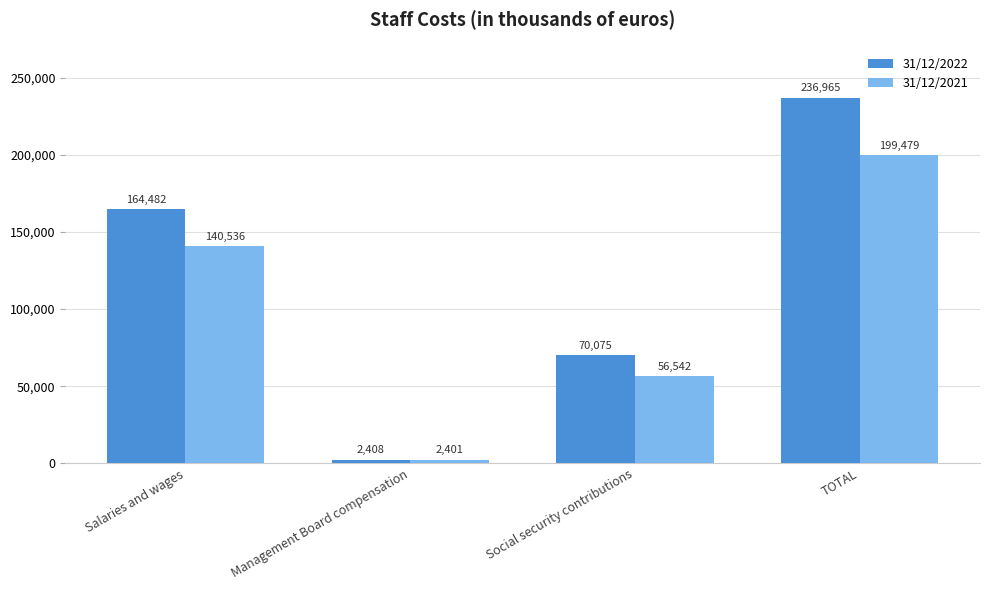

Rank the series by their maximum value, from lowest to highest.

31/12/2021, 31/12/2022